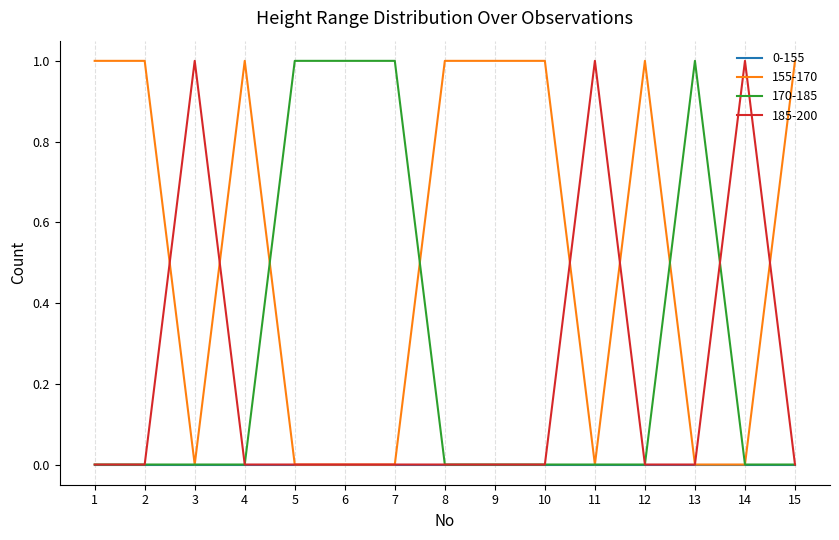

Which series has the largest total across all categories?

155-170